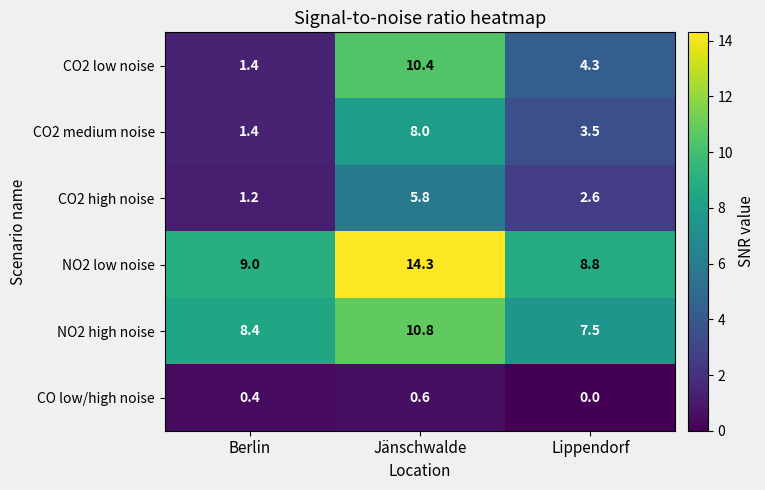

What value does the CO2 low noise series have at Berlin?

1.4